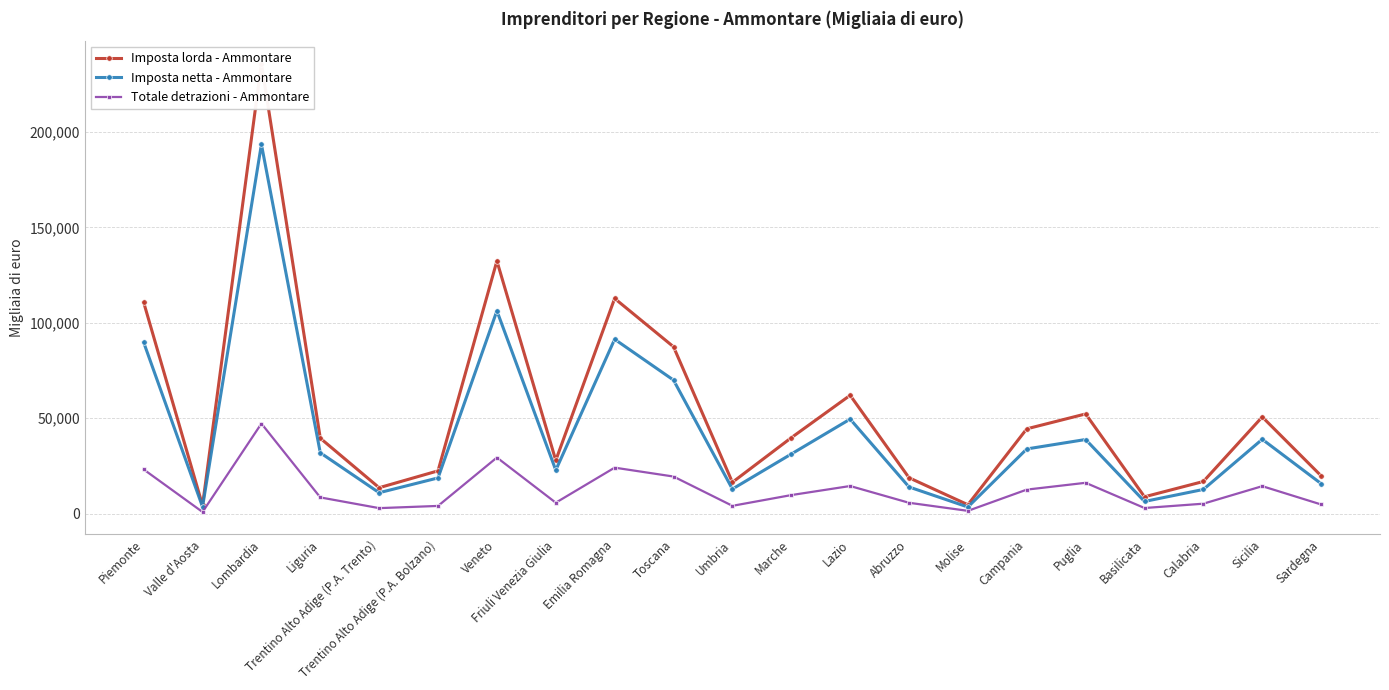

True or false: Imposta netta - Ammontare and Totale detrazioni - Ammontare intersect in this chart.

False